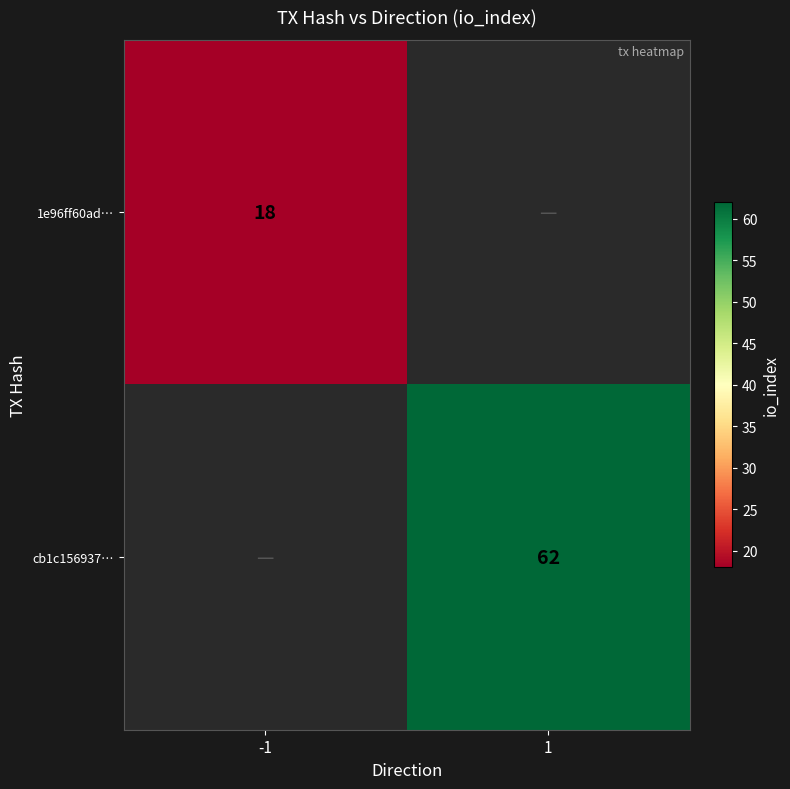

Count the number of data series in this chart.

2